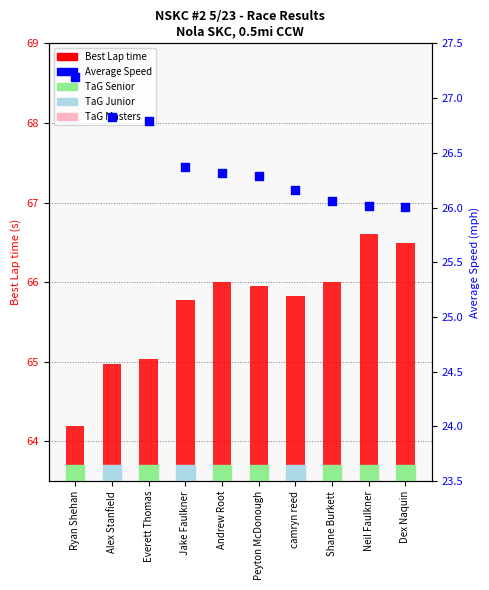

At which category is the sum across all series the highest?

Neil Faulkner